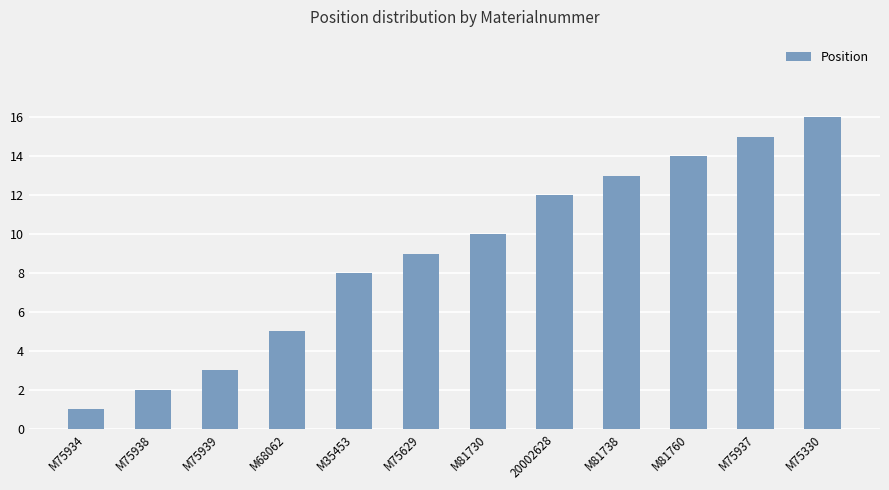

What is the average value?

9